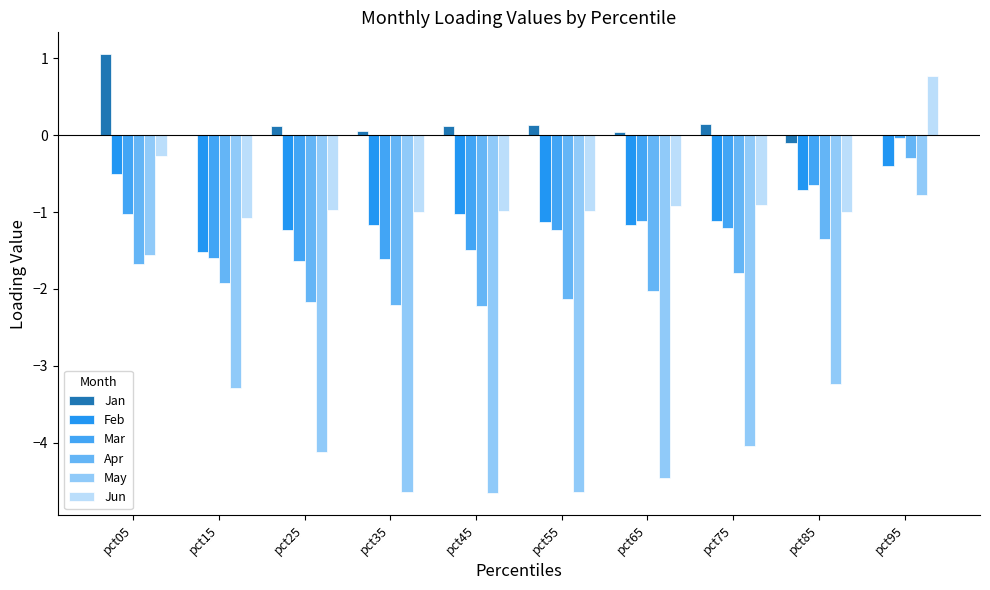

Which category has the lowest value in the Apr series?

pct45